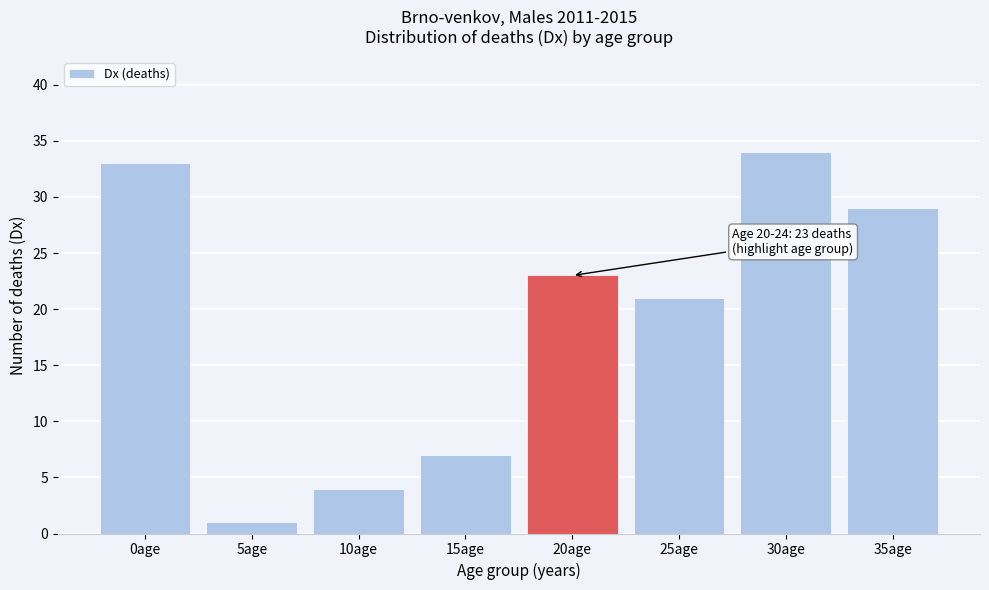

Reading left to right, list all the values displayed in this chart.

0age=33	5age=1	10age=4	15age=7	20age=23	25age=21	30age=34	35age=29